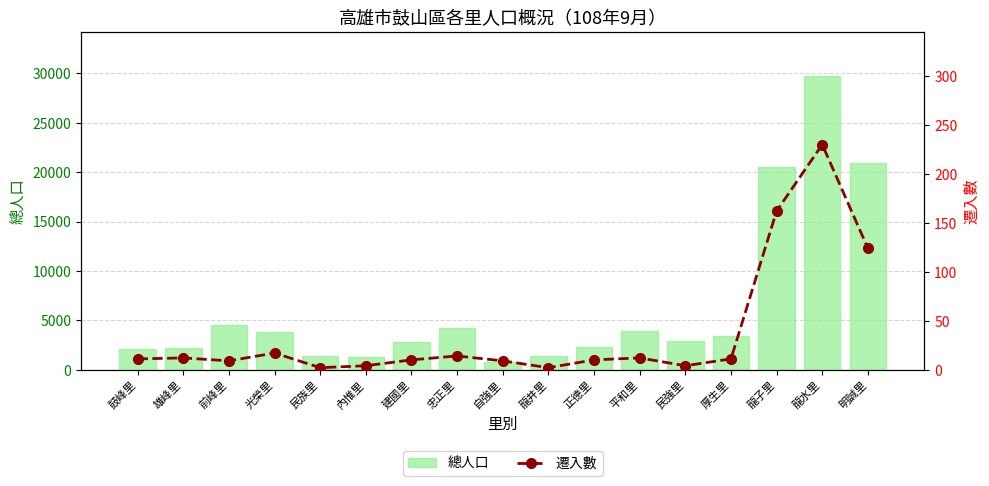

What is the spread (max minus min) of values at 民強里?

2922